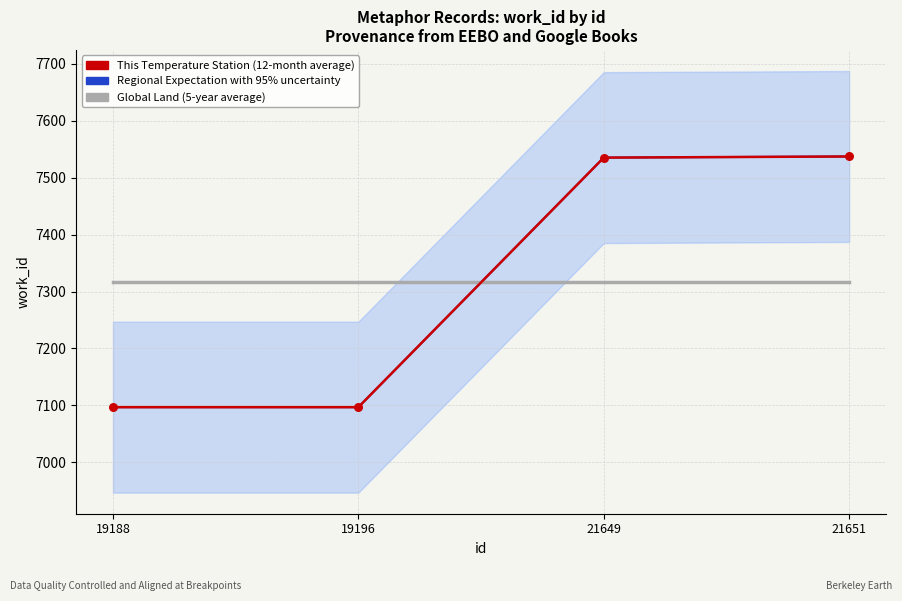

At how many categories does at least one series exceed 7263?

4